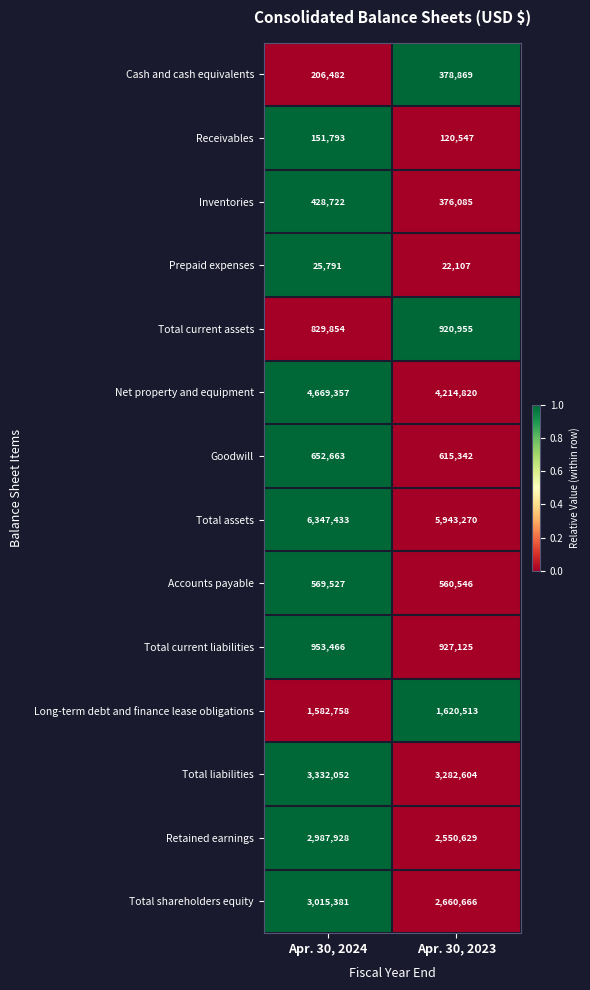

Rank the series by their maximum value, from lowest to highest.

Prepaid expenses, Receivables, Cash and cash equivalents, Inventories, Accounts payable, Goodwill, Total current assets, Total current liabilities, Long-term debt and finance lease obligations, Retained earnings, Total shareholders equity, Total liabilities, Net property and equipment, Total assets